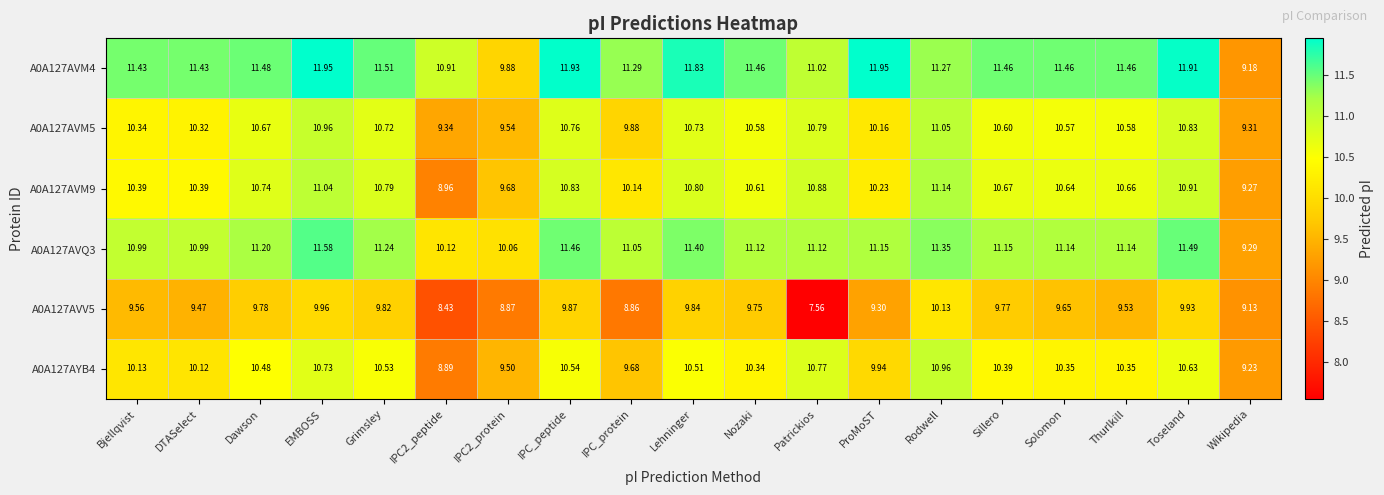

At which category is the sum across all series the highest?

EMBOSS